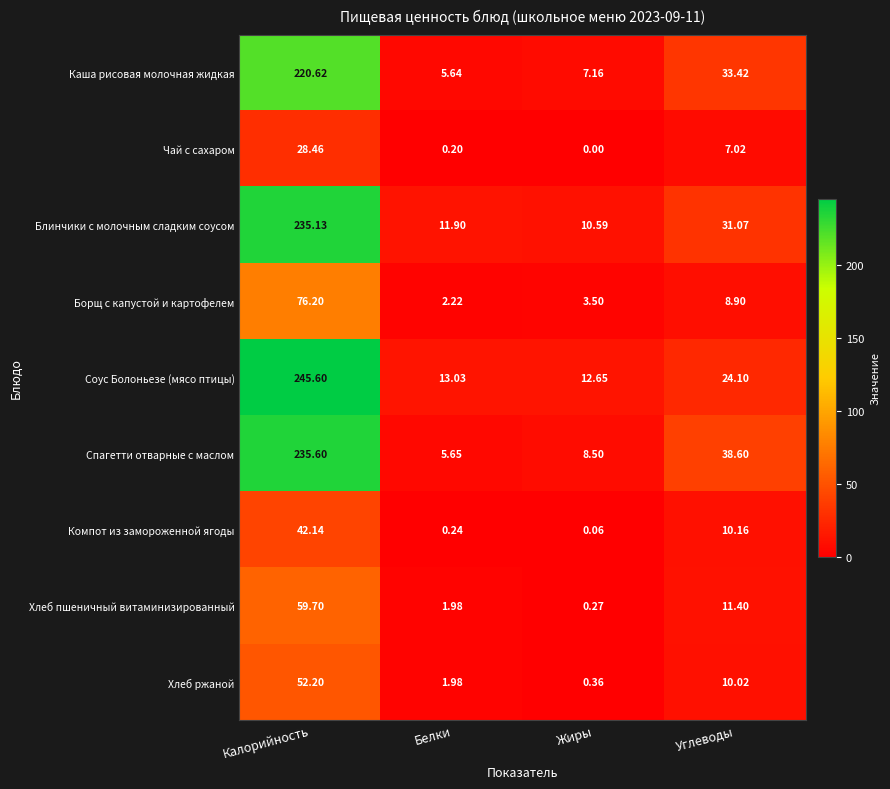

At which category is the sum across all series the highest?

Калорийность